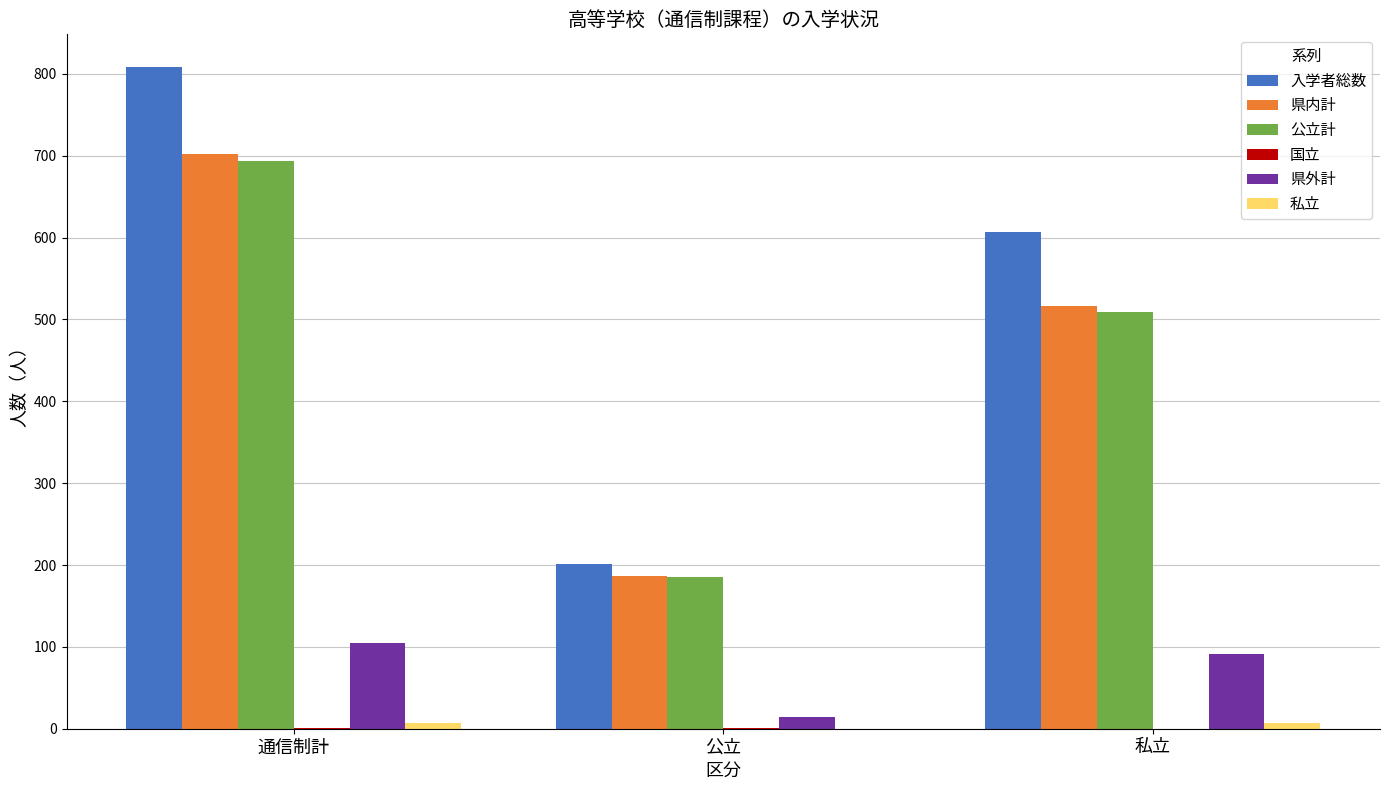

What is the sum of all 入学者総数 values?

1616